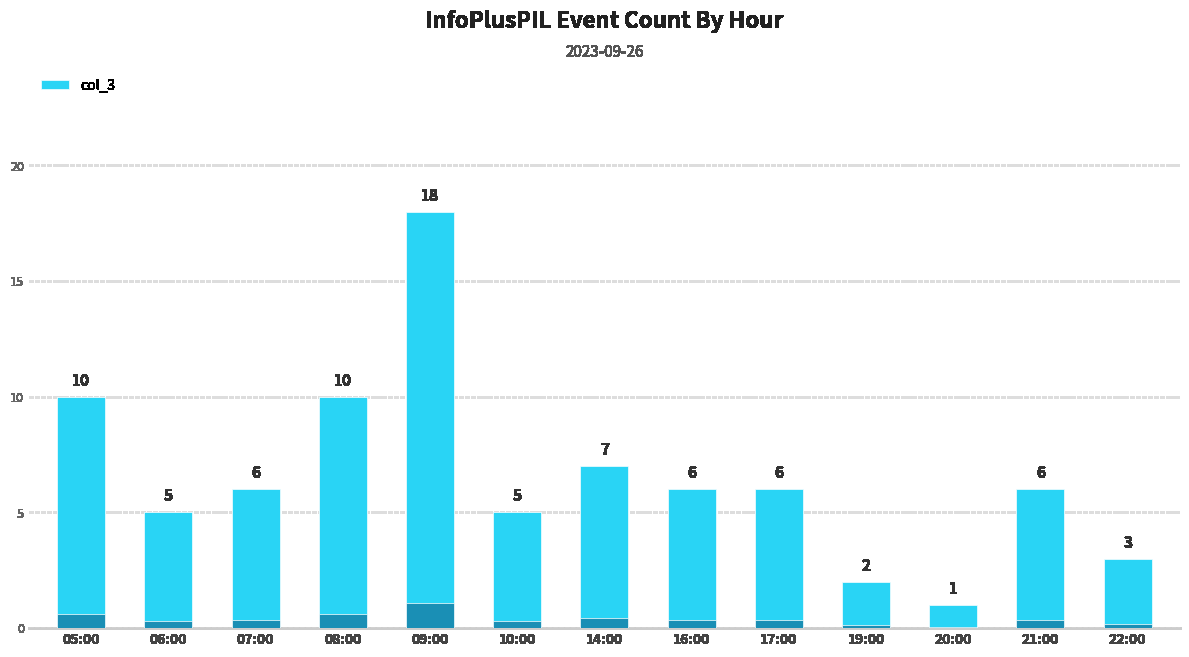

List the labels in order of value, smallest first.

20:00, 19:00, 22:00, 06:00, 10:00, 07:00, 16:00, 17:00, 21:00, 14:00, 05:00, 08:00, 09:00